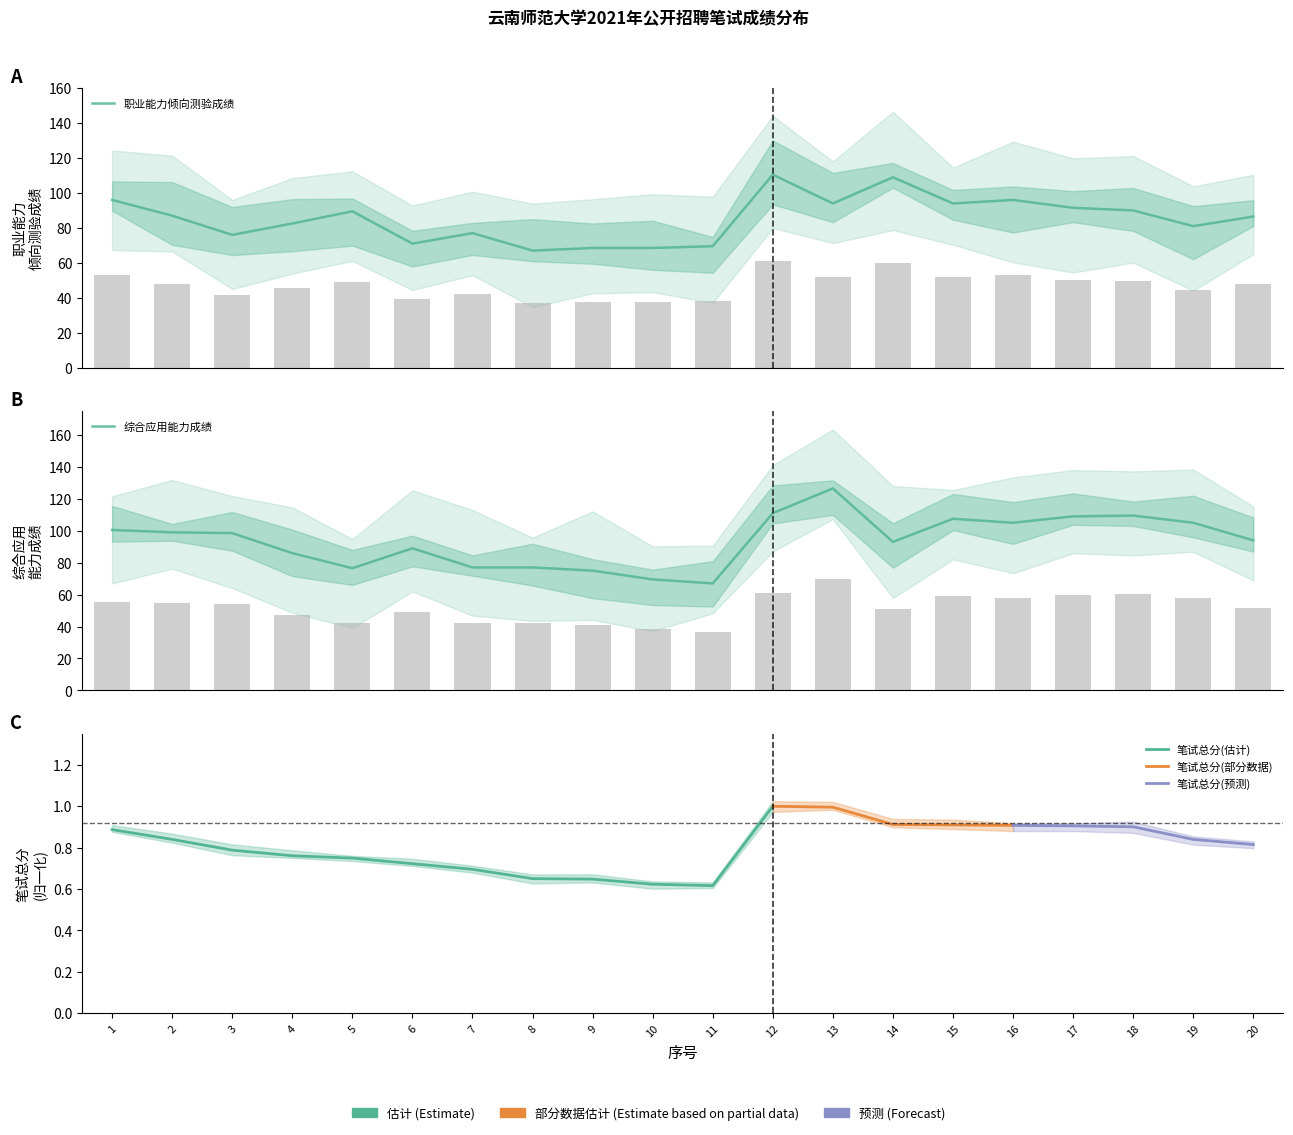

The value of 职业能力倾向测验成绩 at 18 is 49.5. True or false?

True